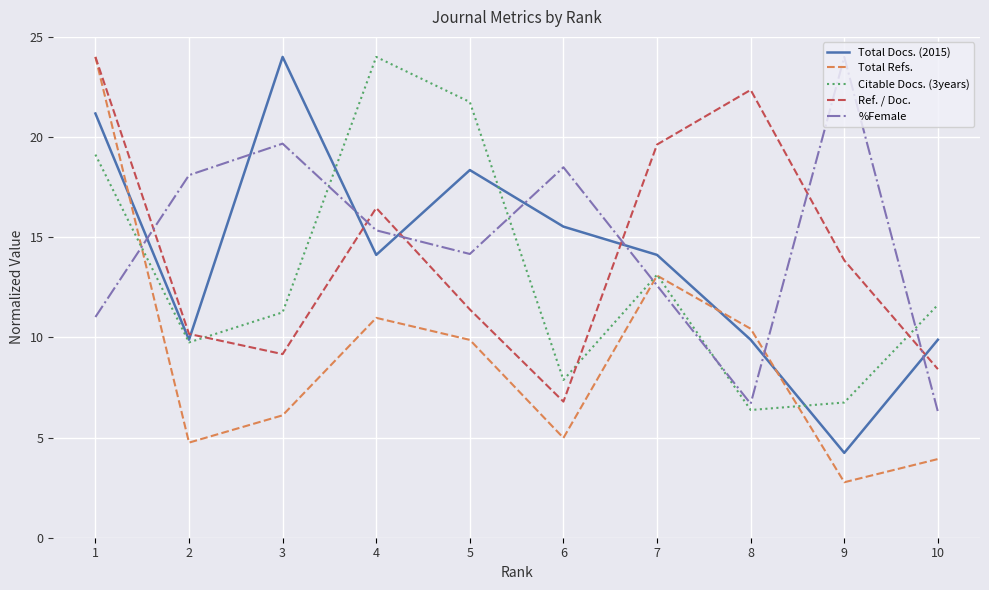

In Total Docs. (2015), how many points are higher than both neighbors (excluding endpoints)?

2